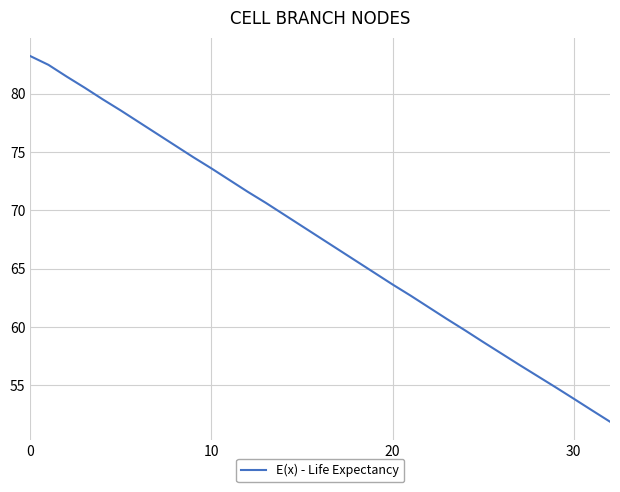

What is the maximum value shown in the chart?

83.2